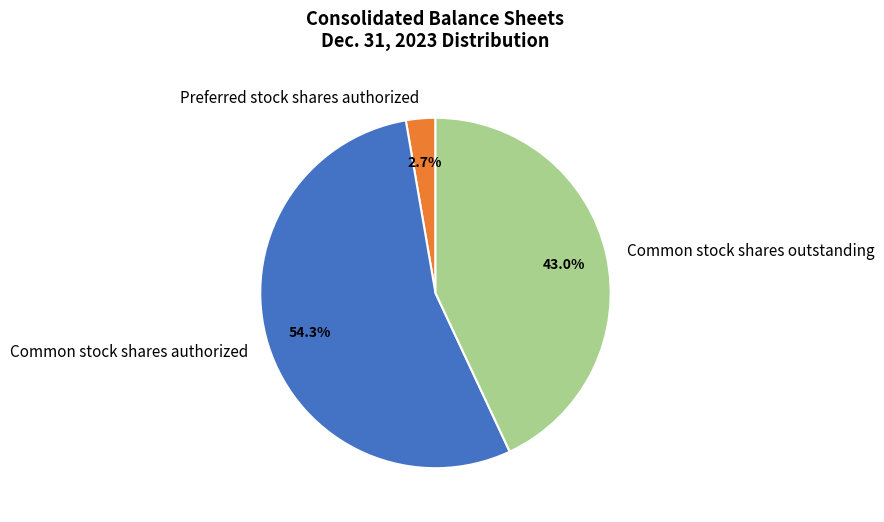

The Common stock shares authorized slice represents 45% of the pie. True or false?

False